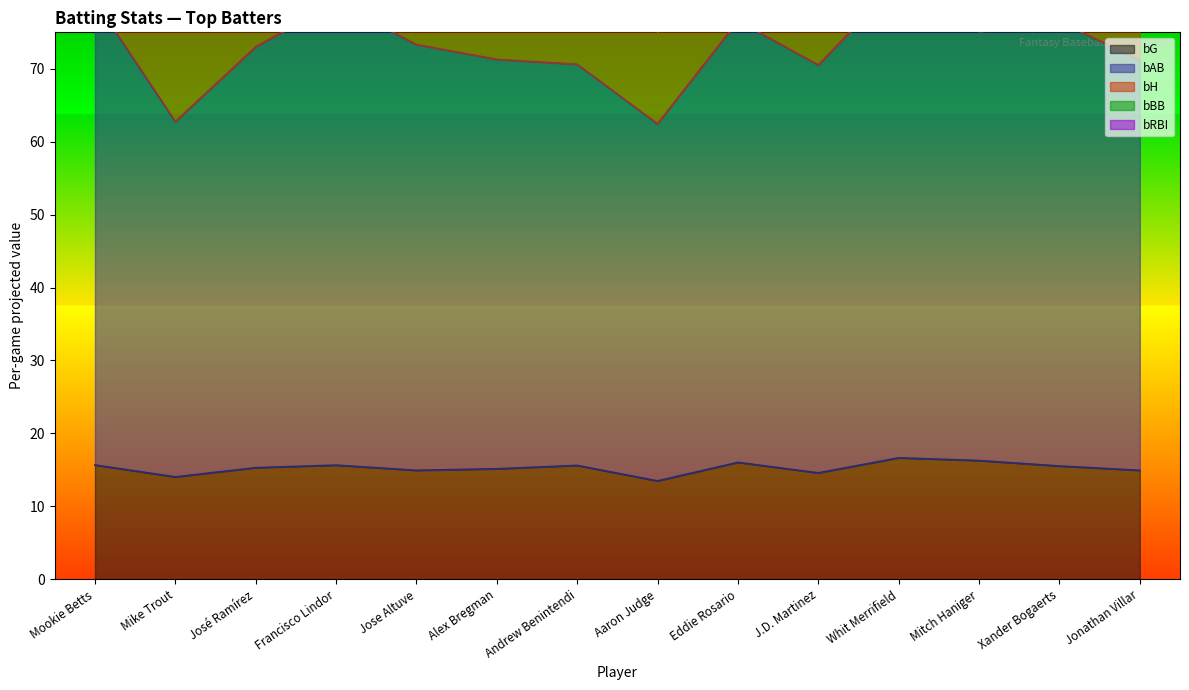

In bRBI, how many points are lower than both neighbors (excluding endpoints)?

4